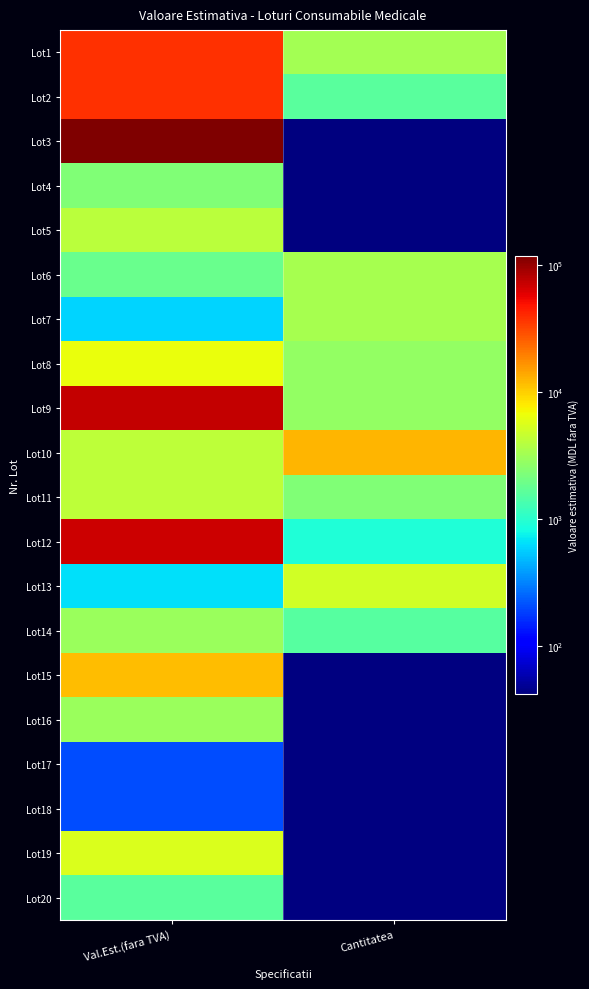

Reading right to left, extract all data points from this chart.

Lot1: Cantitatea=3240.7	Val.Est.(fara TVA)=38425.9
Lot2: Cantitatea=1620.4	Val.Est.(fara TVA)=38425.9
Lot3: Cantitatea=41.7	Val.Est.(fara TVA)=118518.5
Lot4: Cantitatea=41.7	Val.Est.(fara TVA)=2314.8
Lot5: Cantitatea=41.7	Val.Est.(fara TVA)=4074.1
Lot6: Cantitatea=3333.3	Val.Est.(fara TVA)=1851.8
Lot7: Cantitatea=3333.3	Val.Est.(fara TVA)=601.9
Lot8: Cantitatea=2777.8	Val.Est.(fara TVA)=6481.5
Lot9: Cantitatea=2777.8	Val.Est.(fara TVA)=74074.1
Lot10: Cantitatea=12500.0	Val.Est.(fara TVA)=4166.7
Lot11: Cantitatea=2314.8	Val.Est.(fara TVA)=4166.7
Lot12: Cantitatea=925.9	Val.Est.(fara TVA)=68888.9
Lot13: Cantitatea=5000.0	Val.Est.(fara TVA)=648.1
Lot14: Cantitatea=1555.6	Val.Est.(fara TVA)=2963.0
Lot15: Cantitatea=0.0	Val.Est.(fara TVA)=11851.9
Lot16: Cantitatea=0.0	Val.Est.(fara TVA)=2963.0
Lot17: Cantitatea=0.0	Val.Est.(fara TVA)=203.7
Lot18: Cantitatea=0.0	Val.Est.(fara TVA)=203.7
Lot19: Cantitatea=0.0	Val.Est.(fara TVA)=5555.6
Lot20: Cantitatea=0.0	Val.Est.(fara TVA)=1620.4